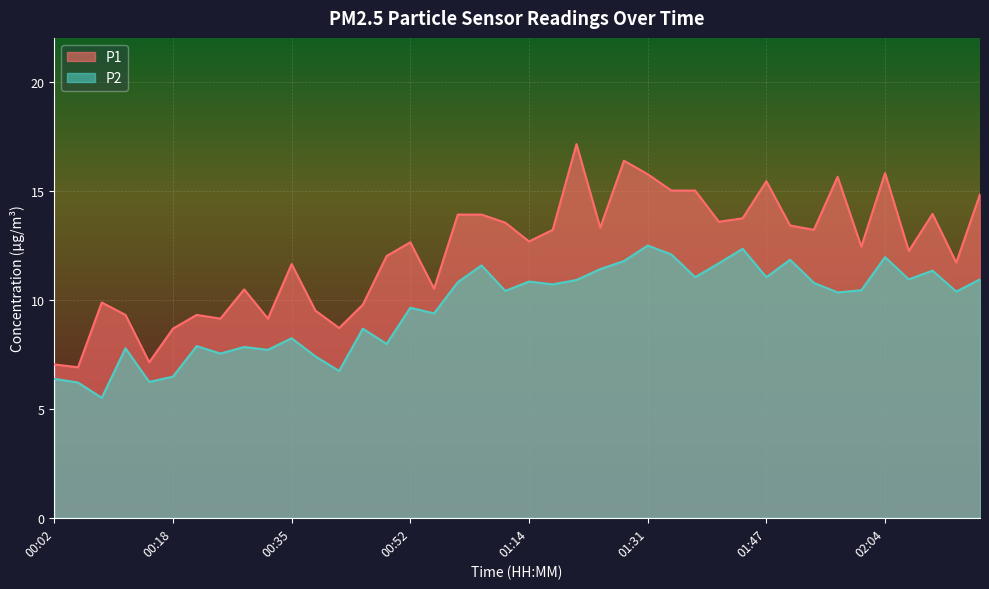

How many categories are shown in the chart?

40